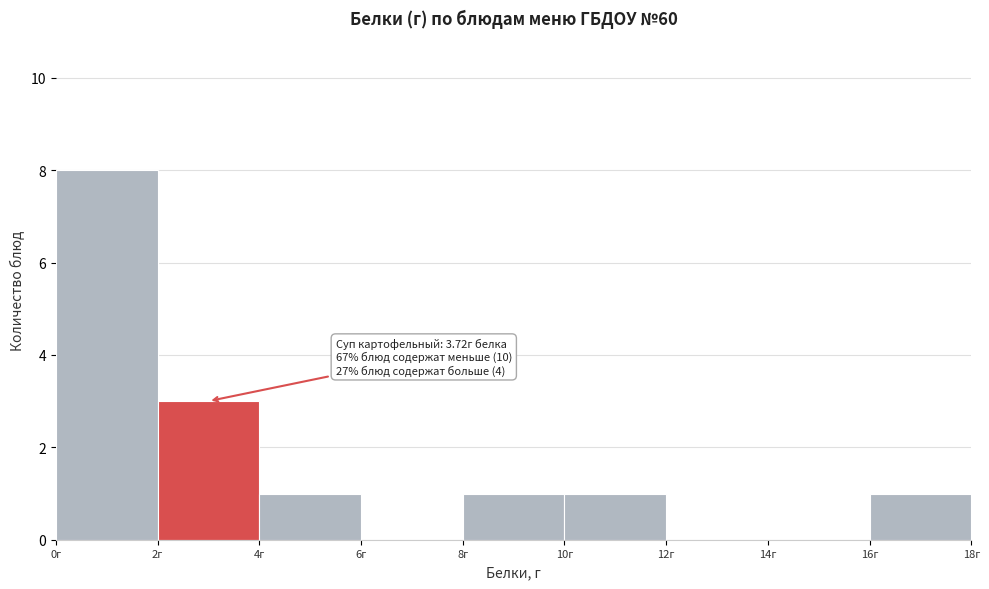

Over which range of the x-axis is the bar tallest?

0 to 2